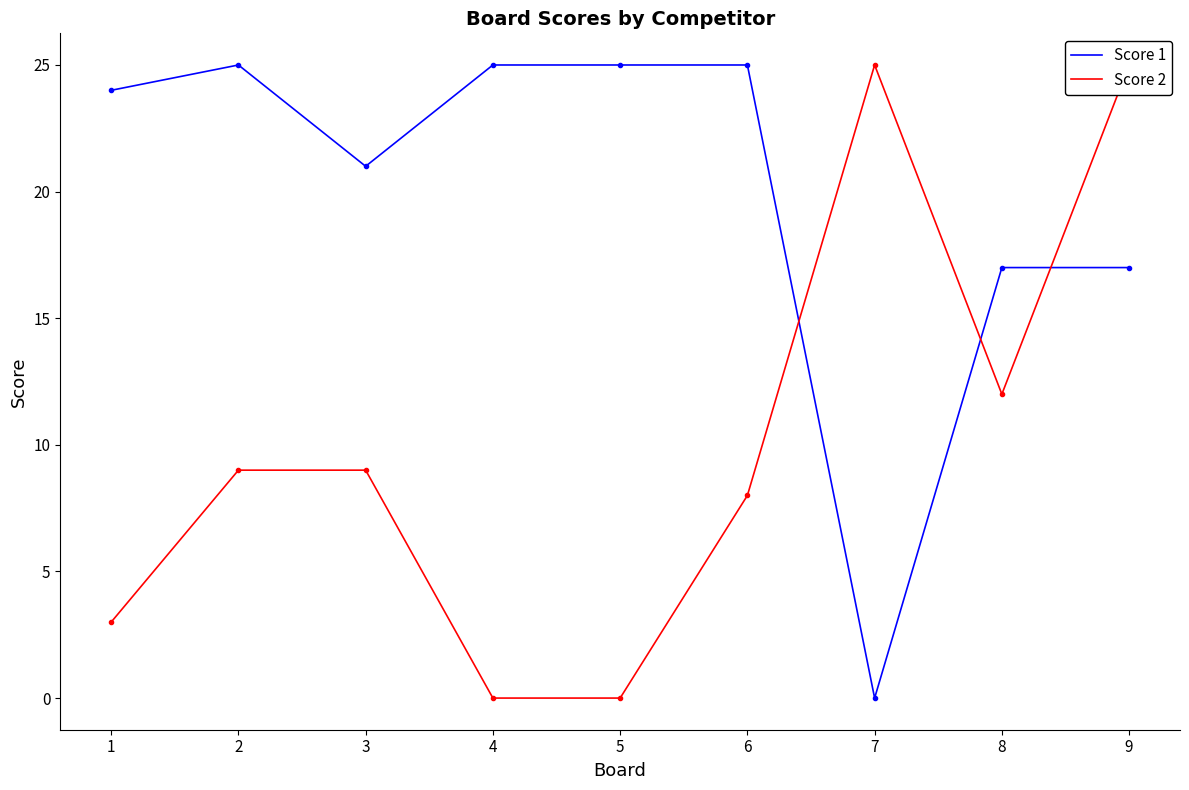

List the series in order of their overall mean, lowest first.

Score 2, Score 1